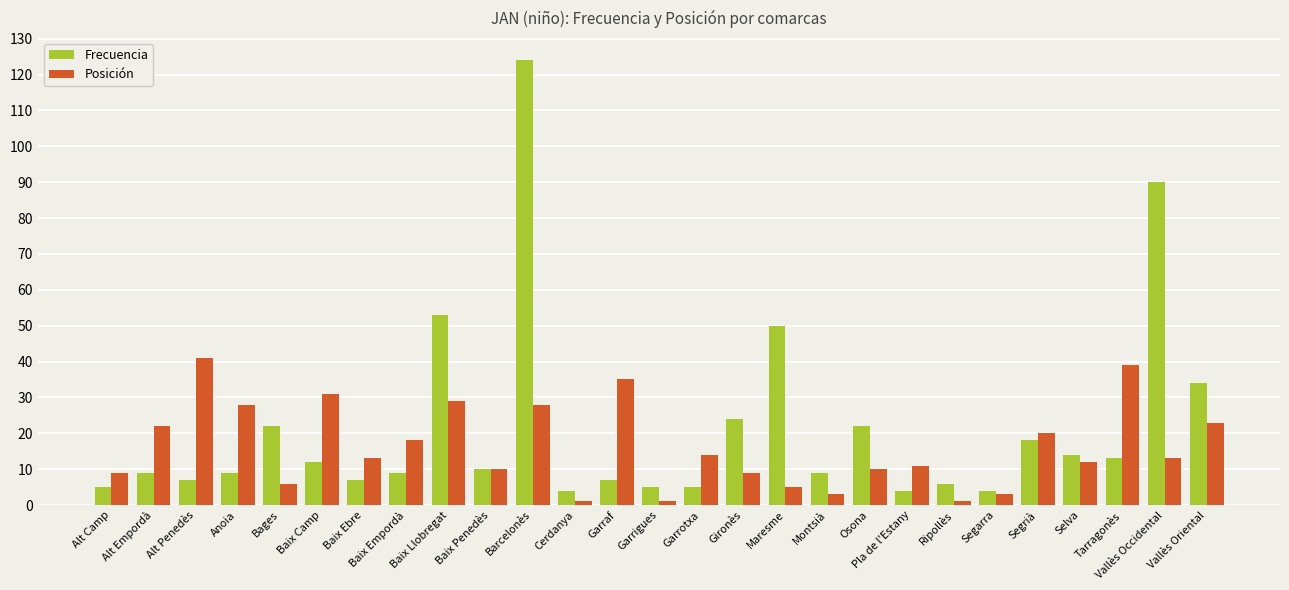

Which series changed the most between Garrotxa and Ripollès?

Posición